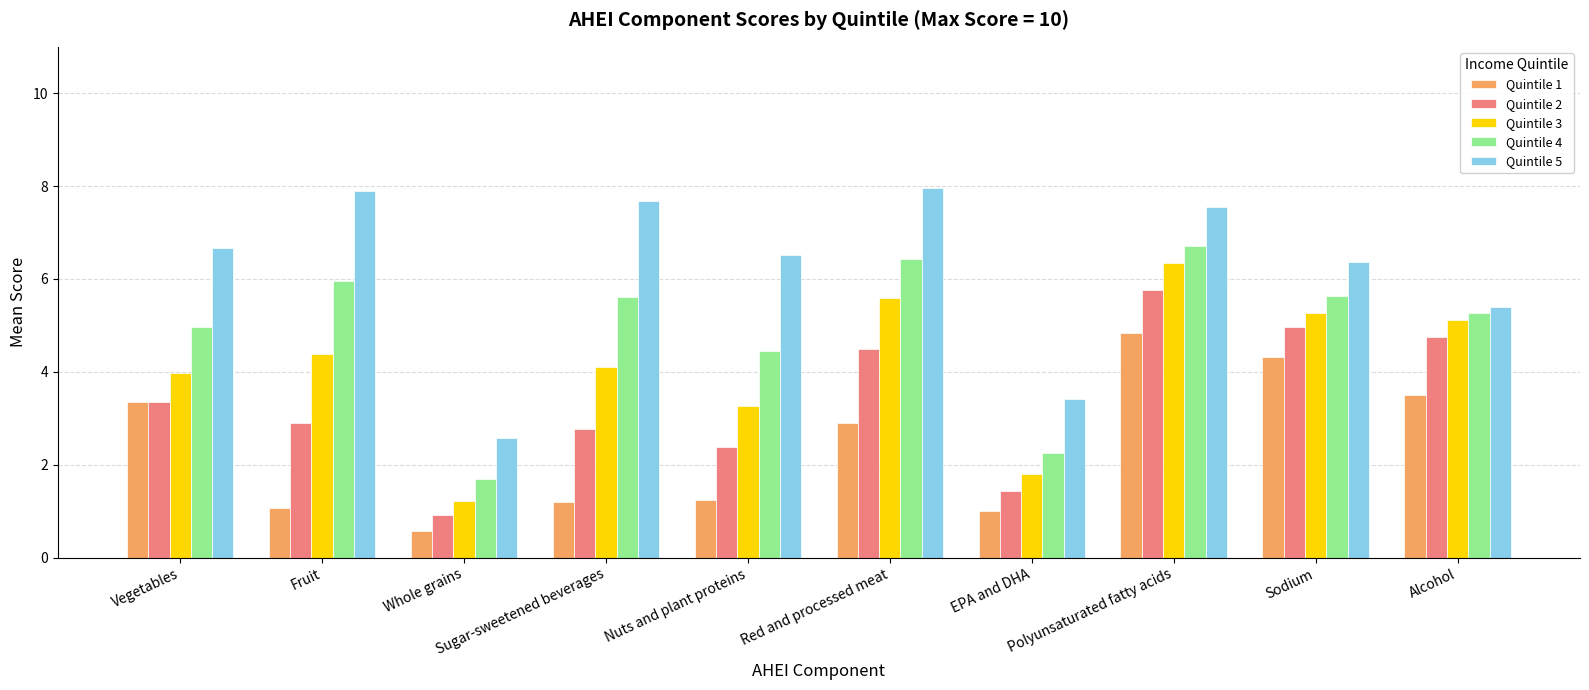

At which label does Quintile 1 reach its peak?

Polyunsaturated fatty acids